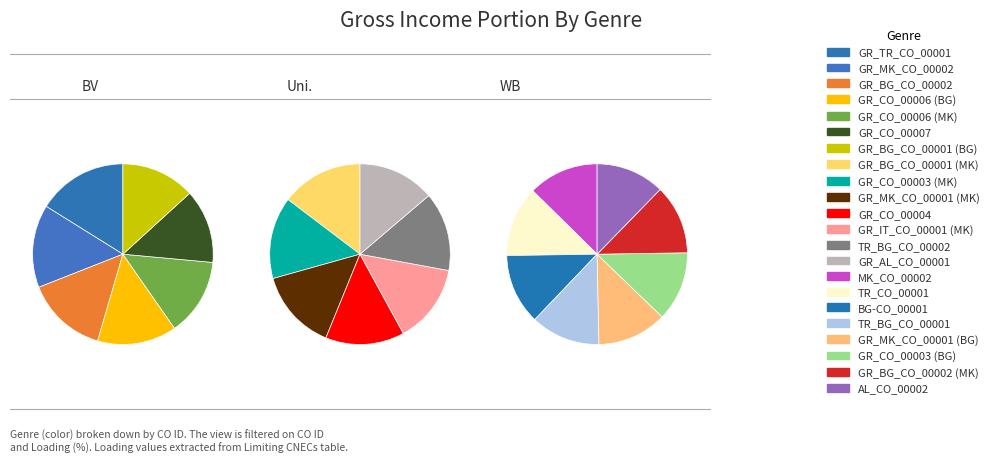

To the nearest percent, what portion does GR_AL_CO_00001 represent?

4%